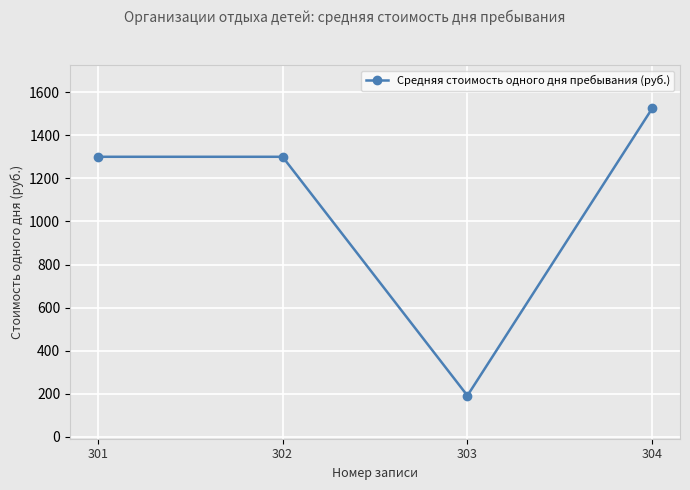

Between 303 and 301, which is larger?

301